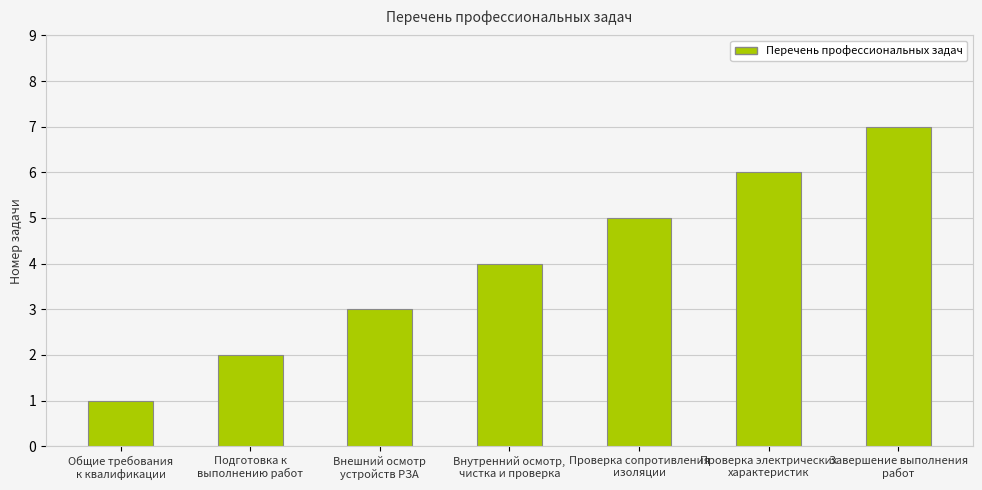

The chart shows a value of 2 at Внешний осмотр
устройств РЗА. True or false?

False